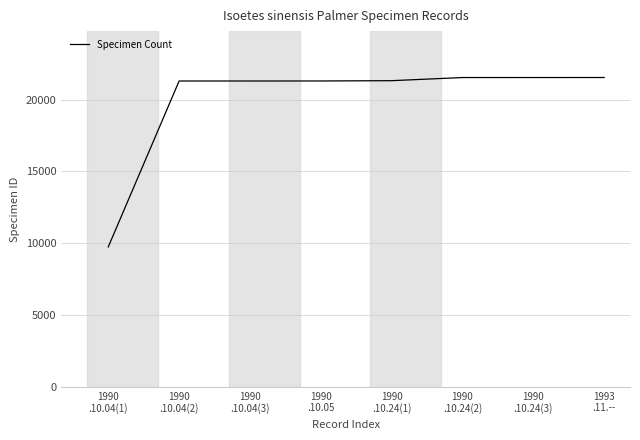

Which label corresponds to the smallest value in the chart?

1990
.10.04(1)